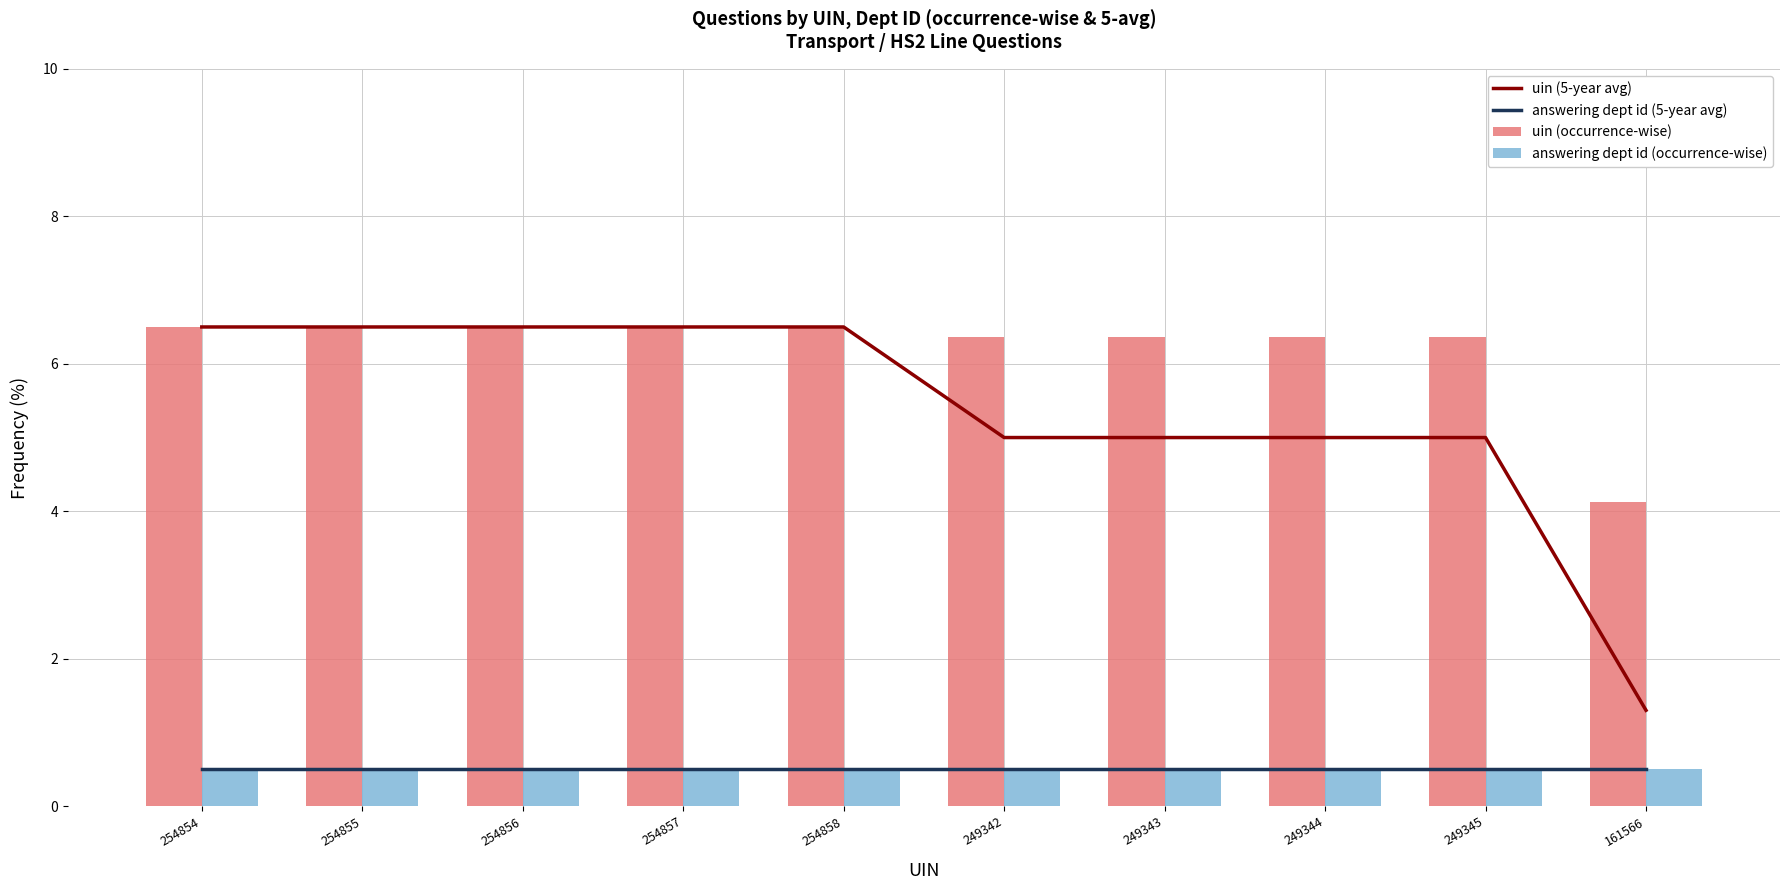

At 249342, list the series in order from smallest to largest.

answering dept id (5-year avg), answering dept id (occurrence-wise), uin (5-year avg), uin (occurrence-wise)